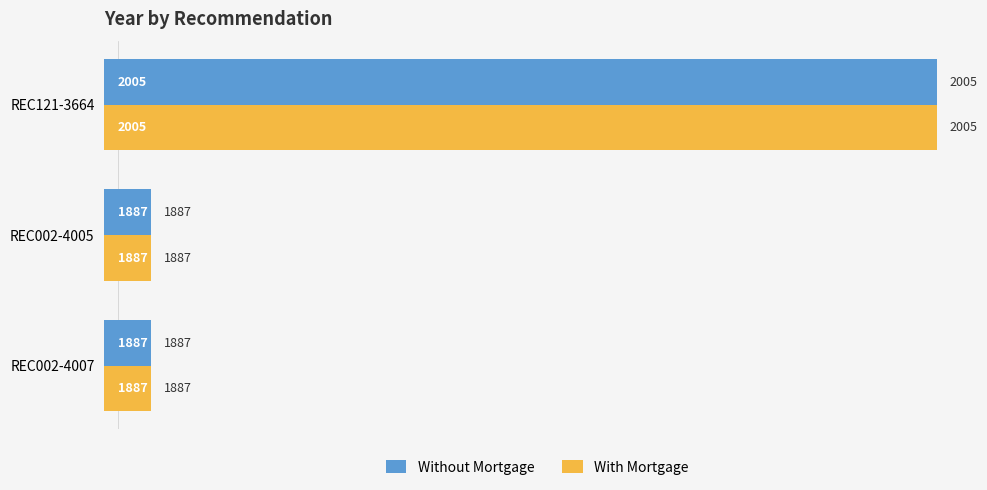

What is the total value across all series at REC002-4007?

3774